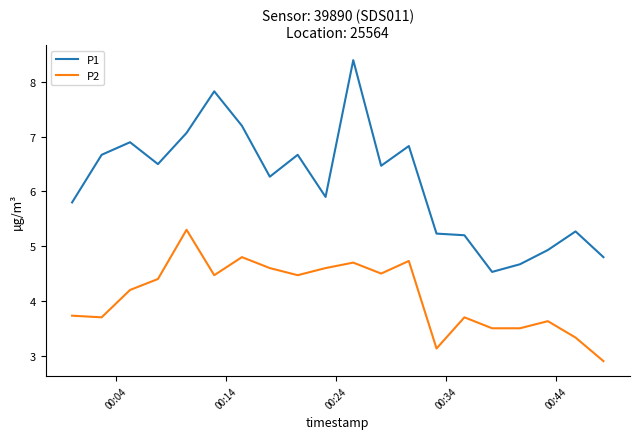

In P1, how many points are higher than both neighbors (excluding endpoints)?

6